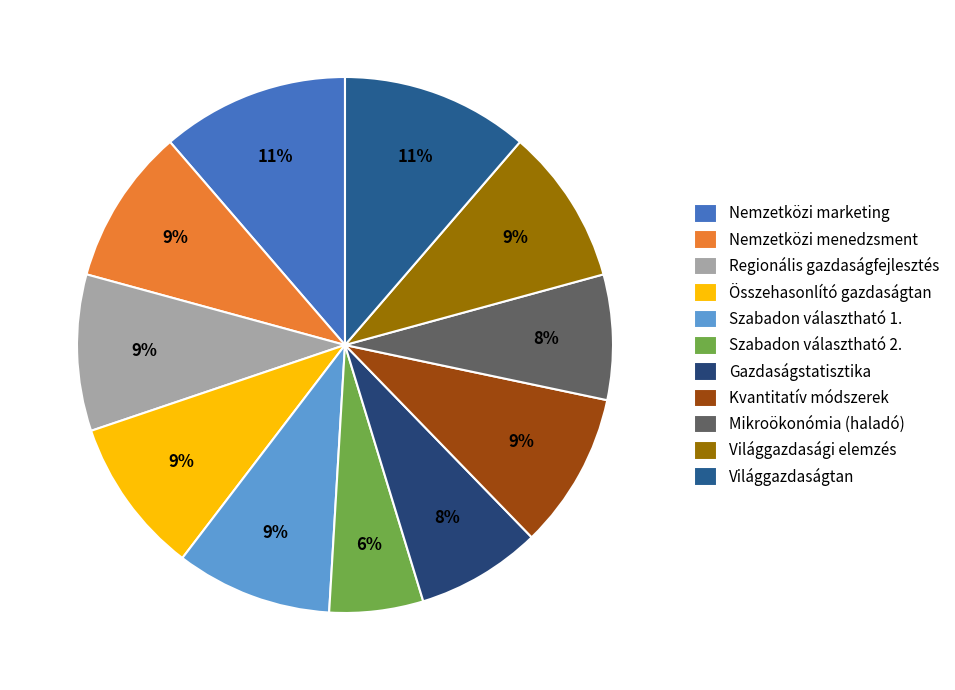

Does any single category account for the majority?

No